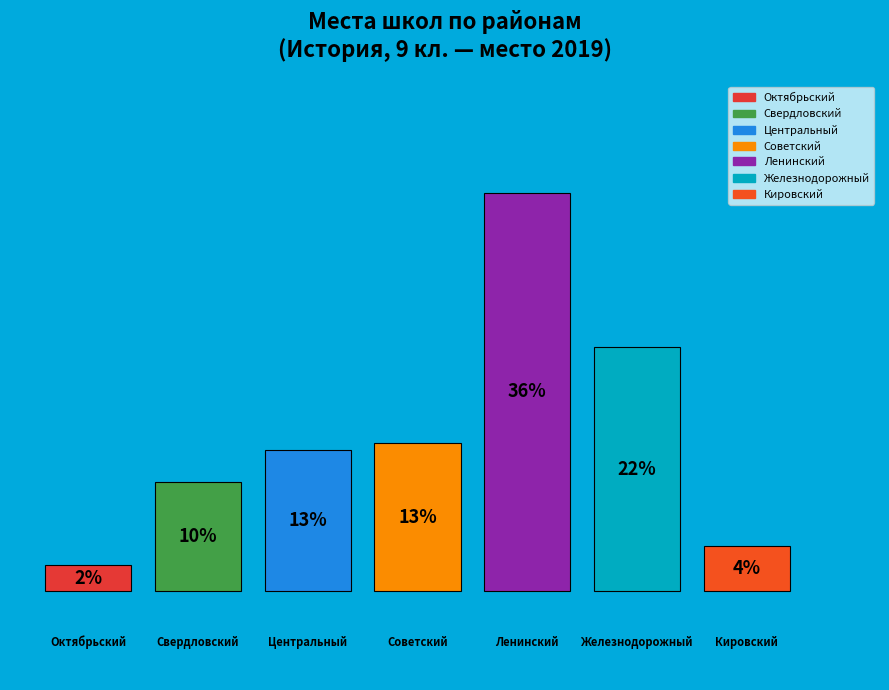

How many slices are in this pie chart?

7